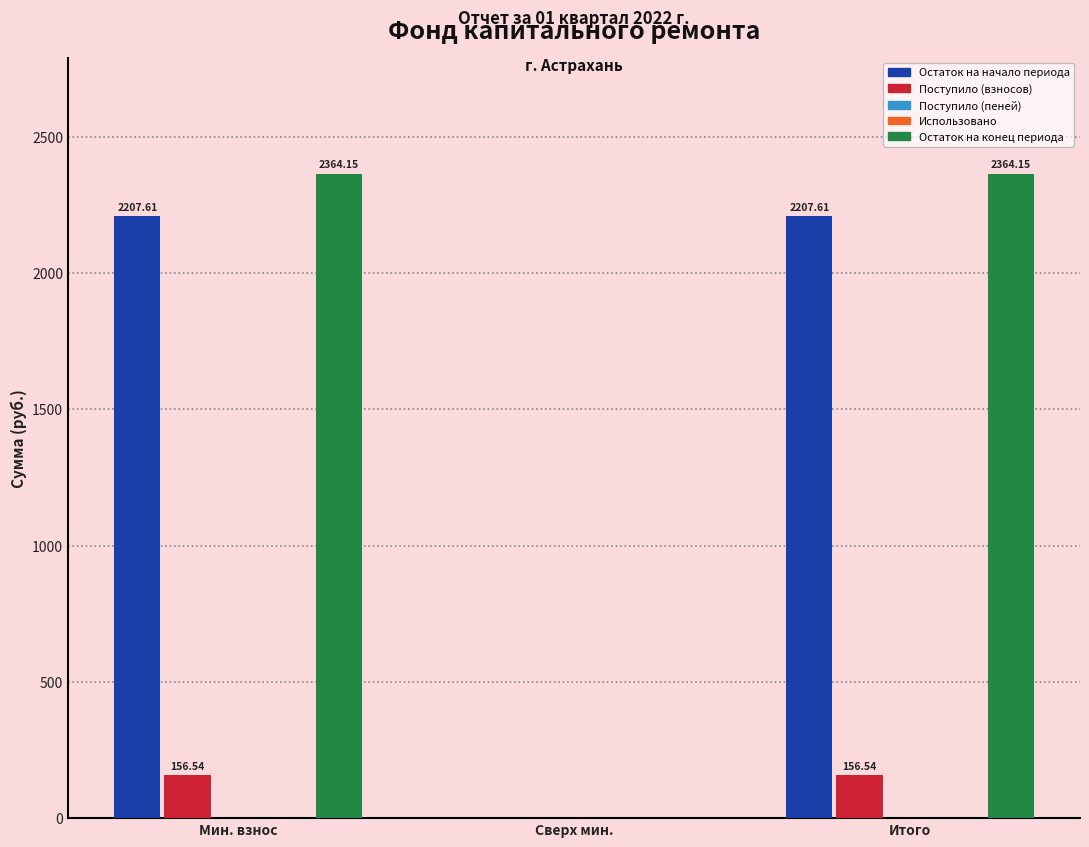

List the labels in order of Остаток на конец периода value, smallest first.

Сверх мин., Мин. взнос, Итого